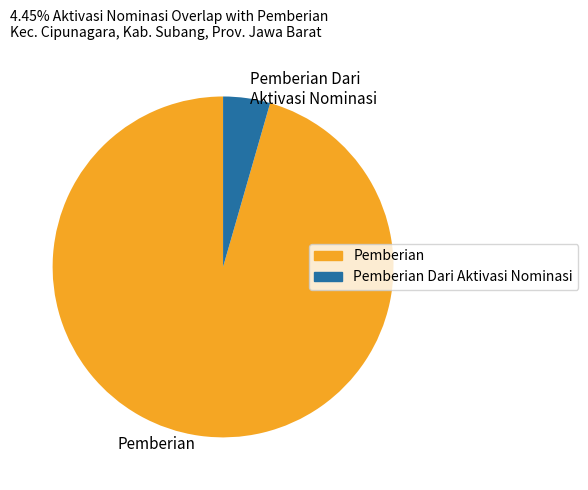

Does any single category account for the majority?

Yes